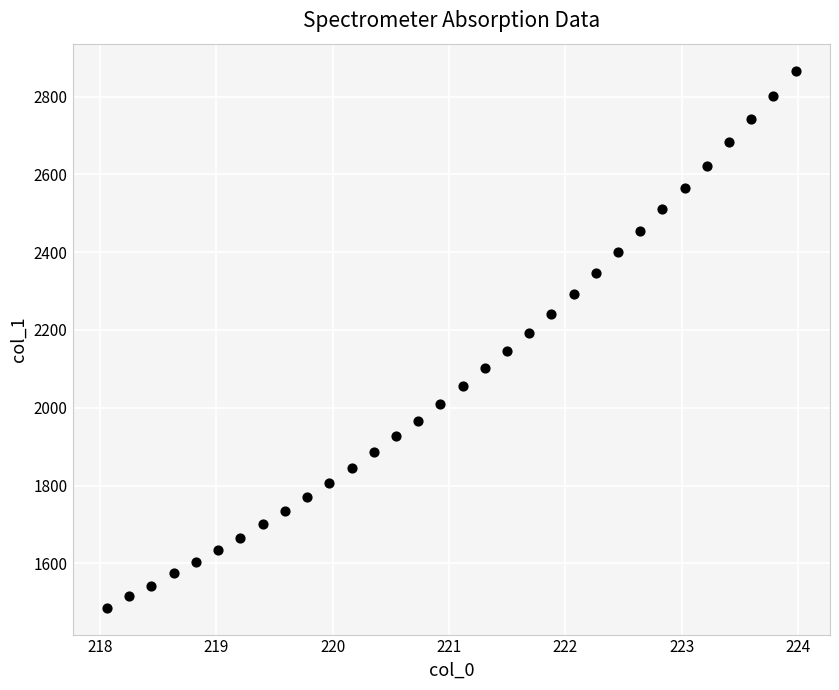

What is the range of Y values (max minus min)?

1381.6